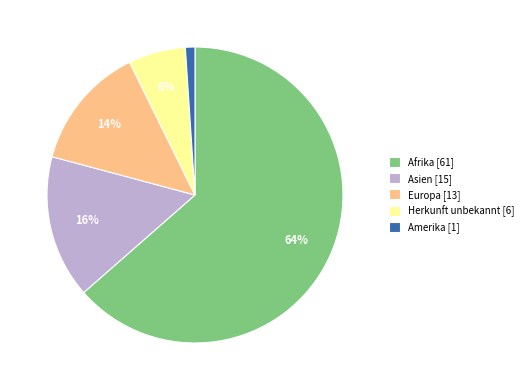

Do Europa [13] and Afrika [61] together represent more than half of the pie?

Yes